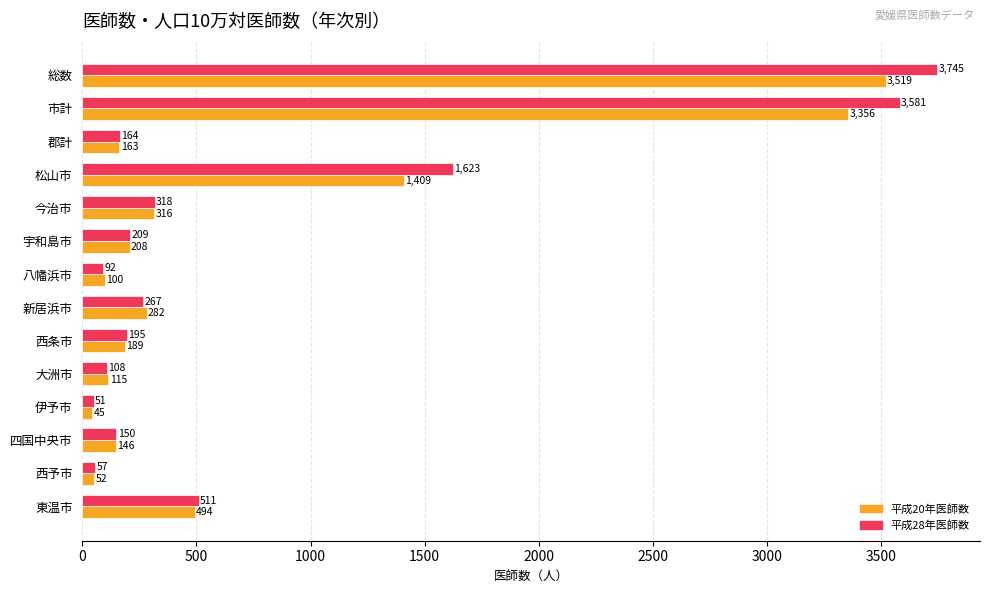

Which series has the largest total across all categories?

平成28年医師数